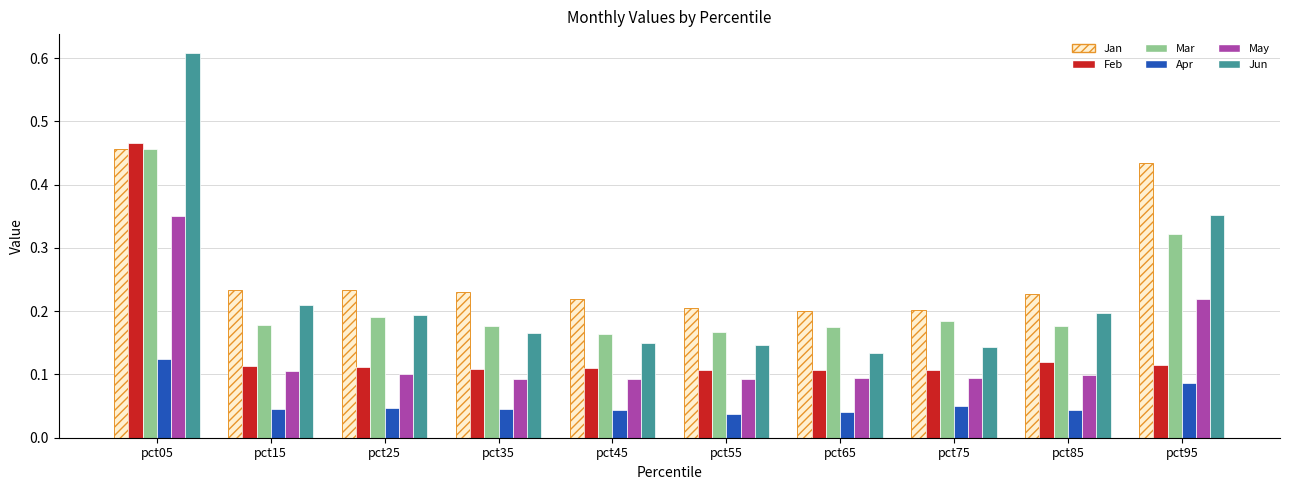

The value of Feb at pct45 is 0.2. True or false?

False